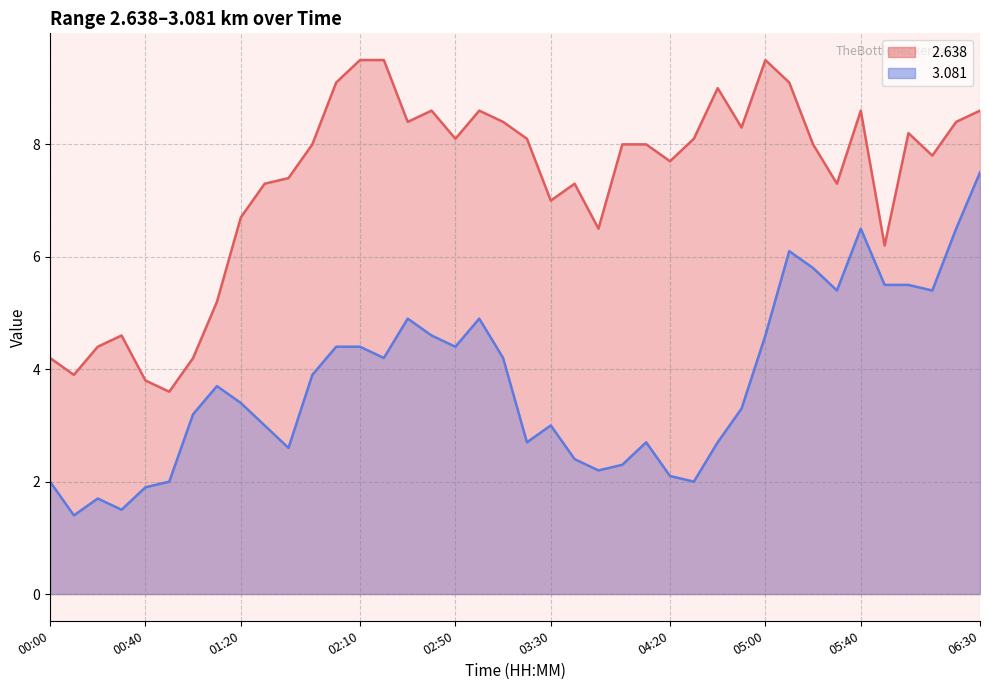

At which label does   3.081 reach its minimum?

00:10